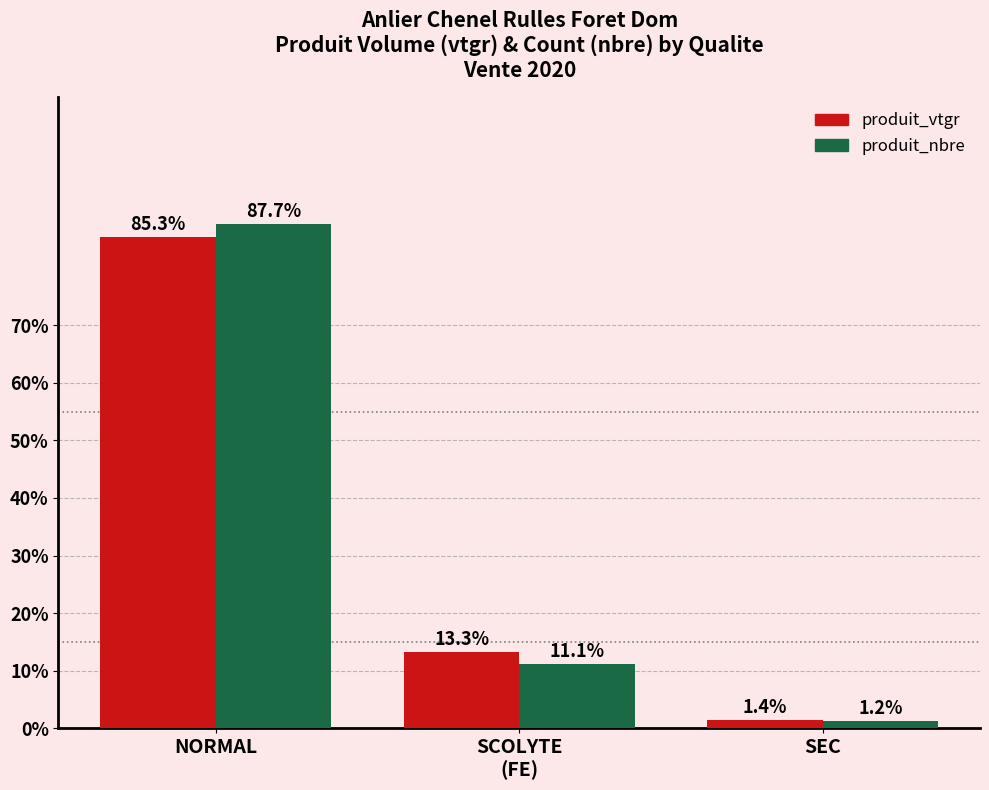

What is the spread (max minus min) of values at SEC?

0.1